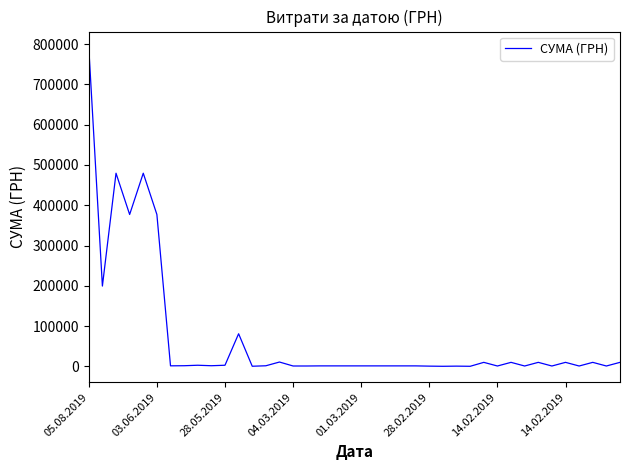

What is the greatest value displayed?

791575.8